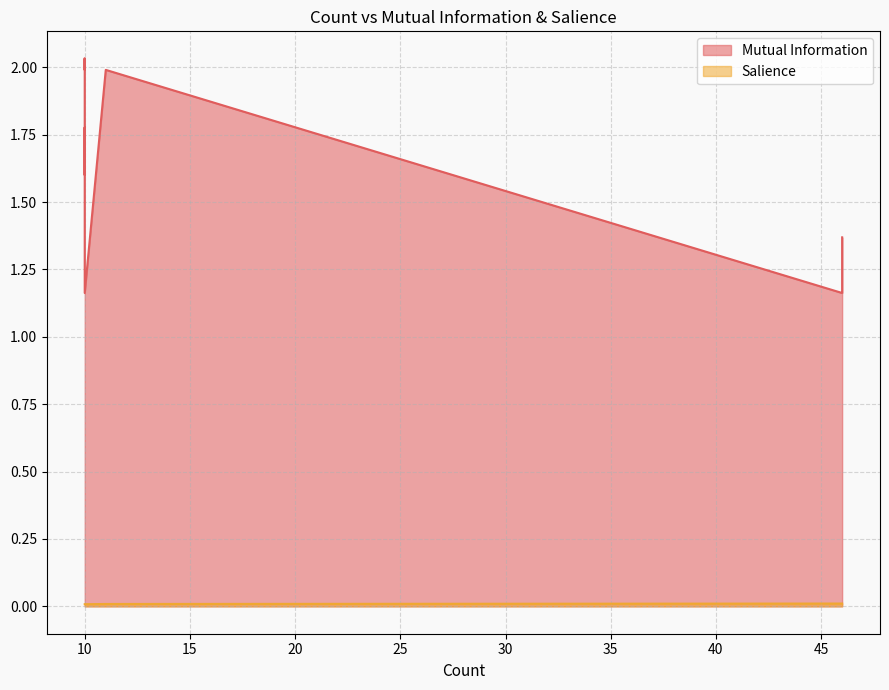

Between 46 and 11, which series saw the biggest shift?

Mutual Information